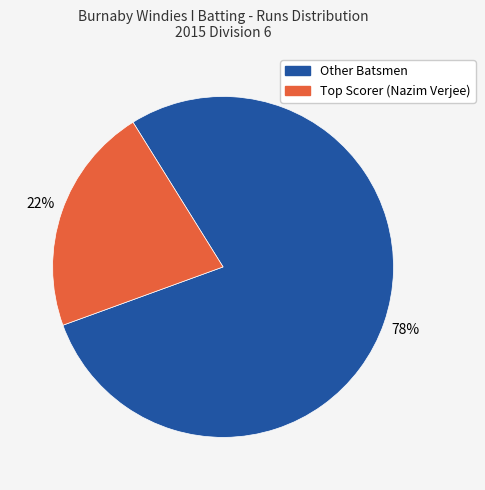

To the nearest percent, what is the average slice percentage?

50%